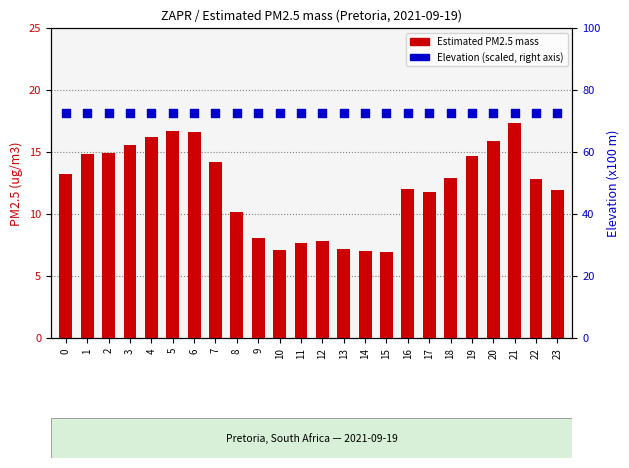

Is the value of Elevation (scaled) at 16 greater than the value of Estimated PM2.5 mass at 4?

Yes